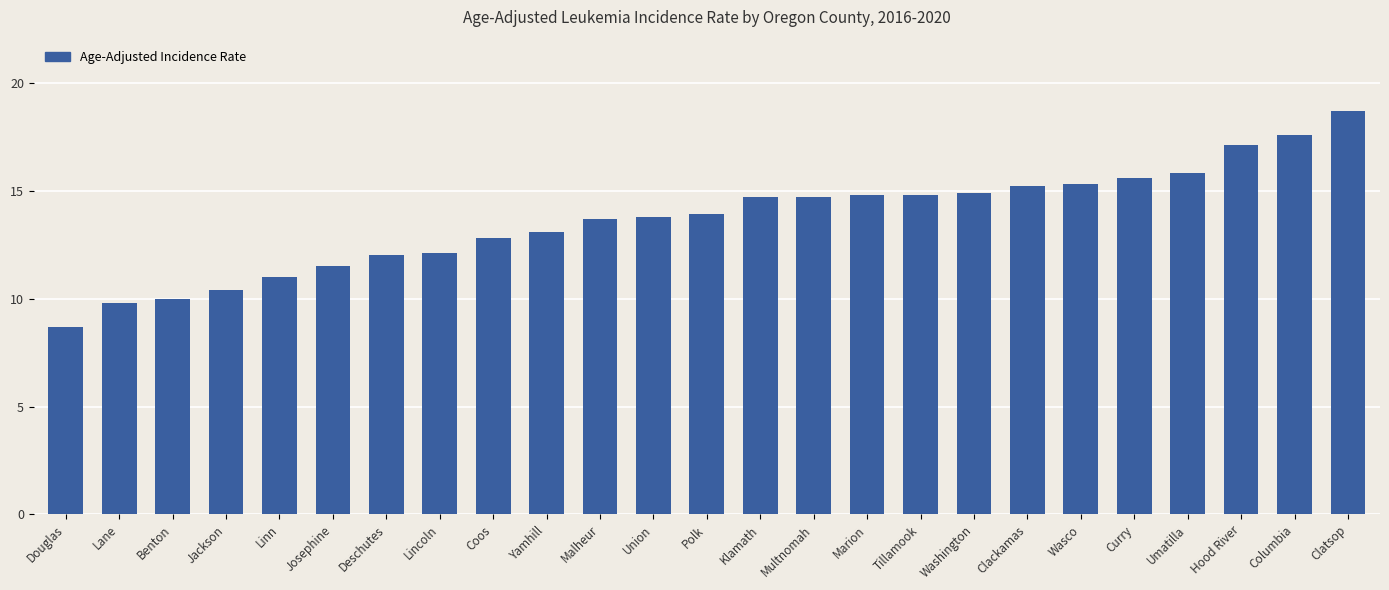

What is the label of the 2nd bar from the right?

Columbia